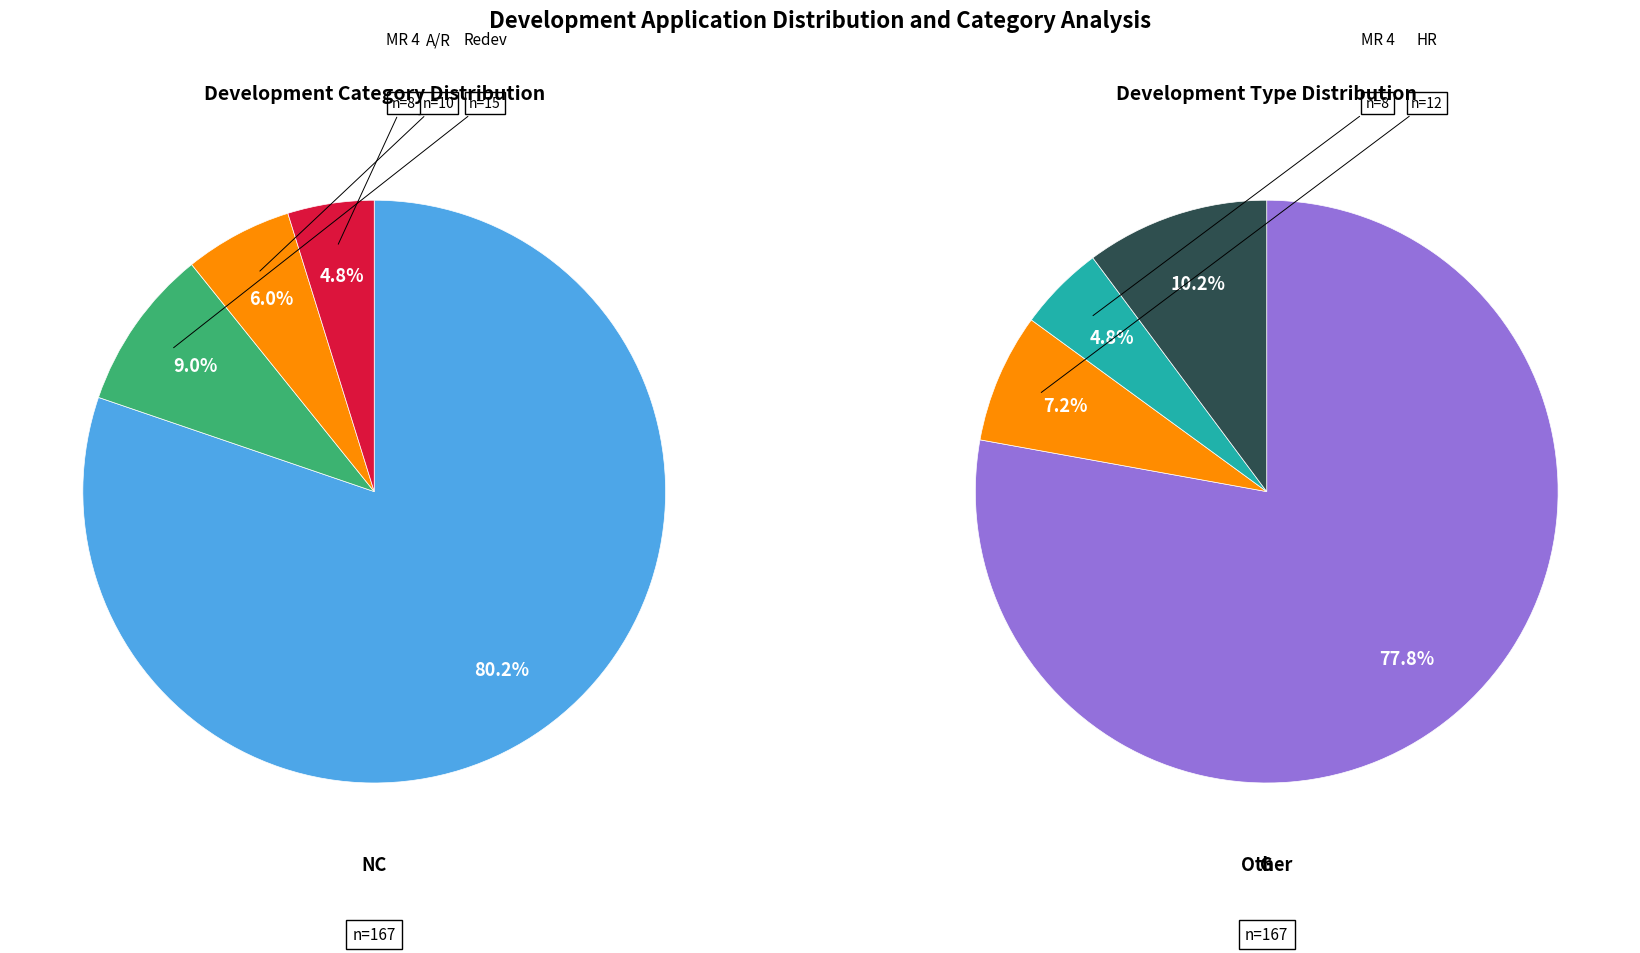

Which slice represents more than half of the pie?

NC